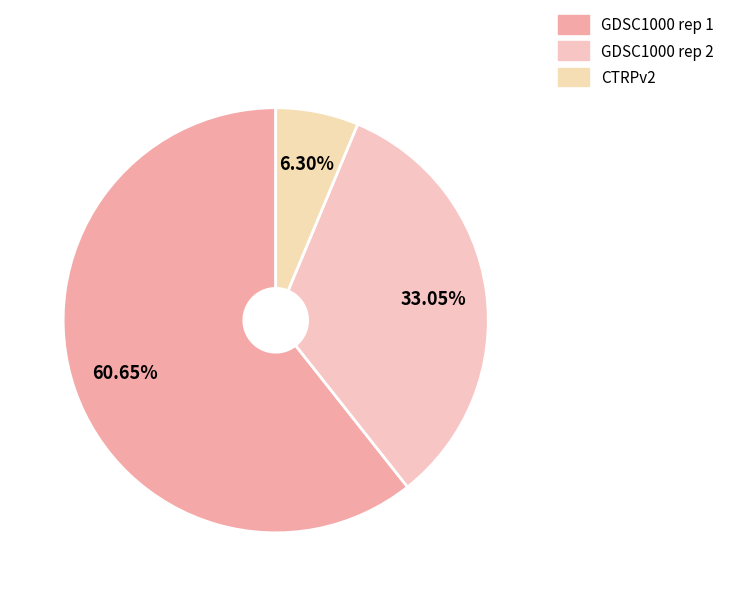

To the nearest percent, what percentage of the pie is GDSC1000 rep 2?

33%